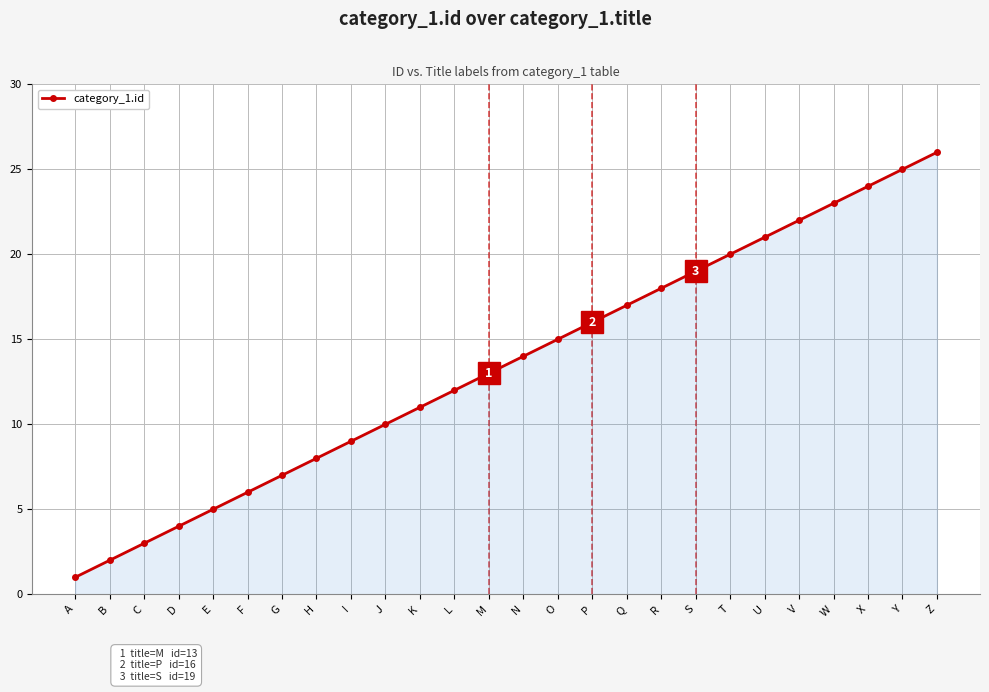

Reading right to left, what are all the values shown in this chart?

26	25	24	23	22	21	20	19	18	17	16	15	14	13	12	11	10	9	8	7	6	5	4	3	2	1